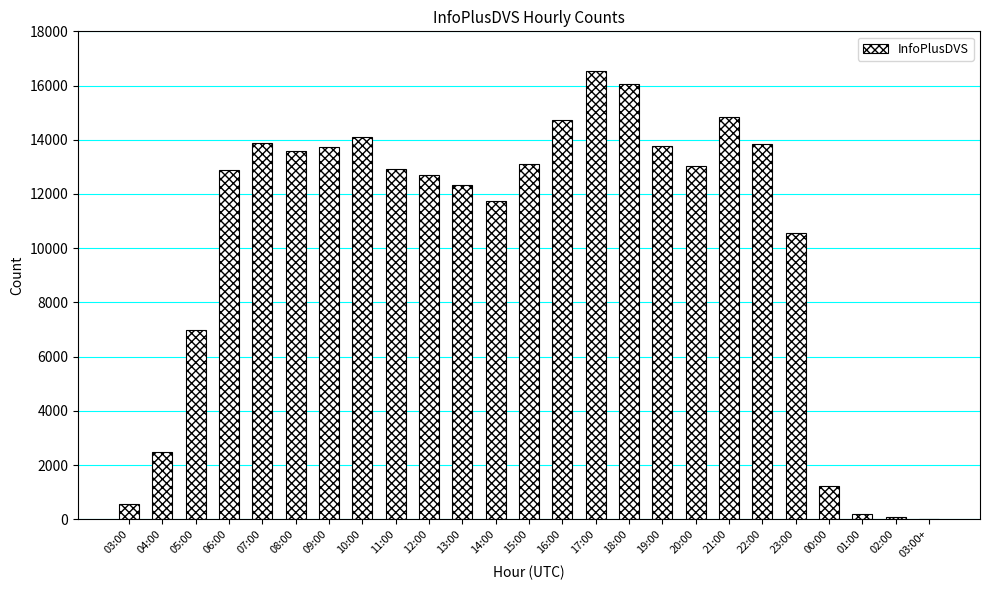

What is the sum of all values?

255908